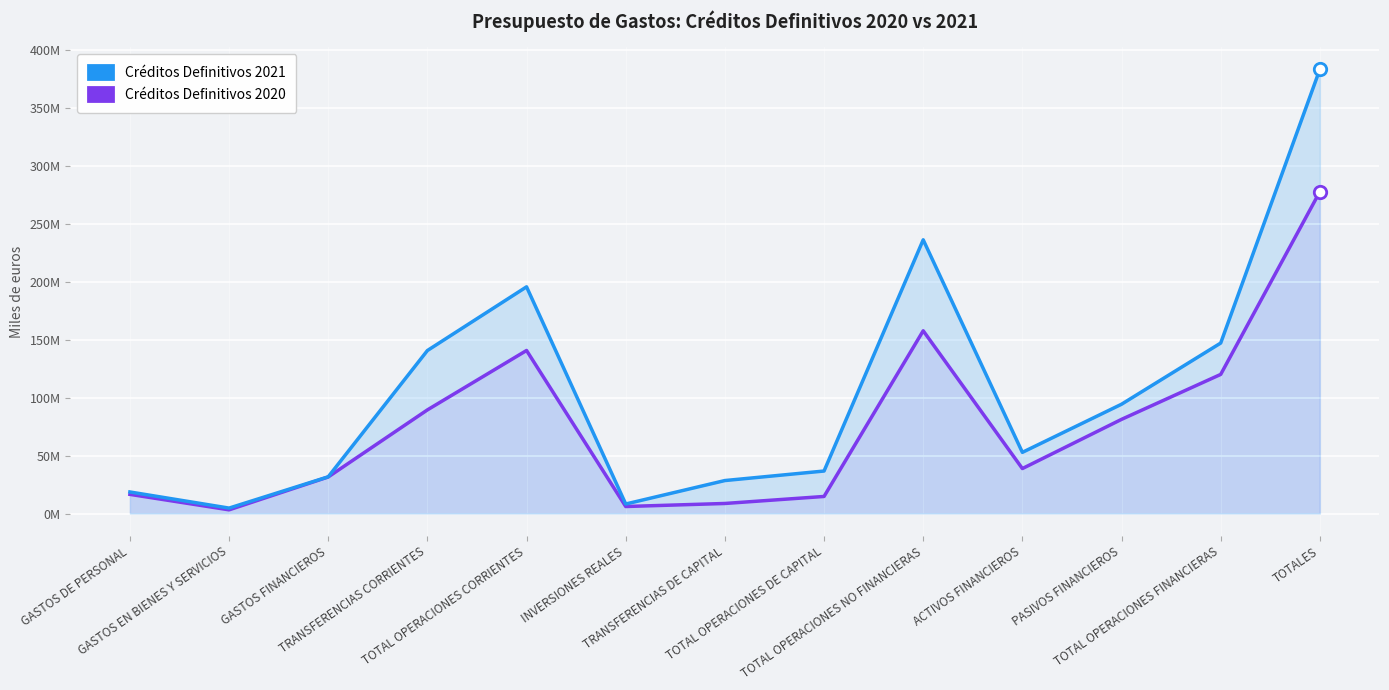

What are all the series names shown in the legend?

Créditos Definitivos 2021, Créditos Definitivos 2020